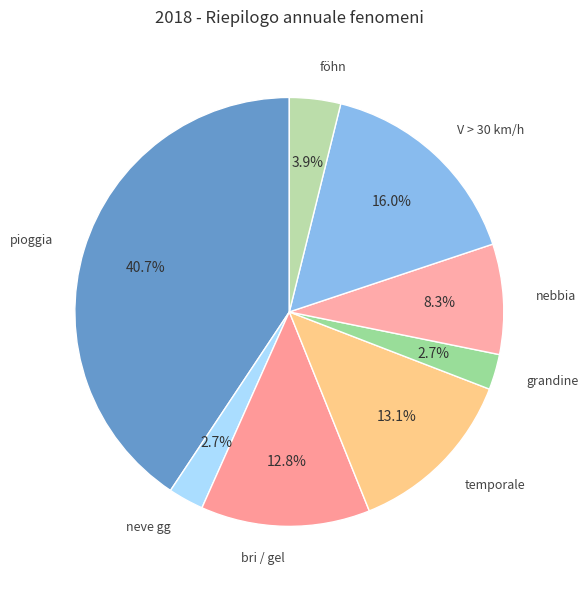

Is there a majority slice in this chart?

No